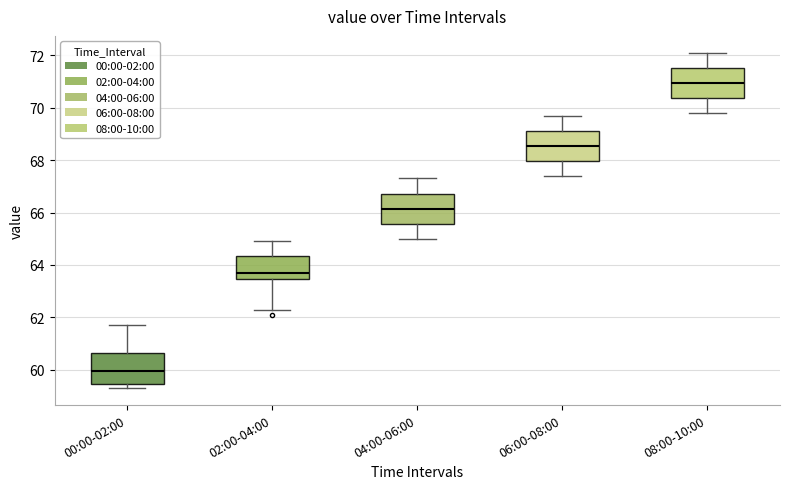

Which box's median line is the highest?

08:00-10:00